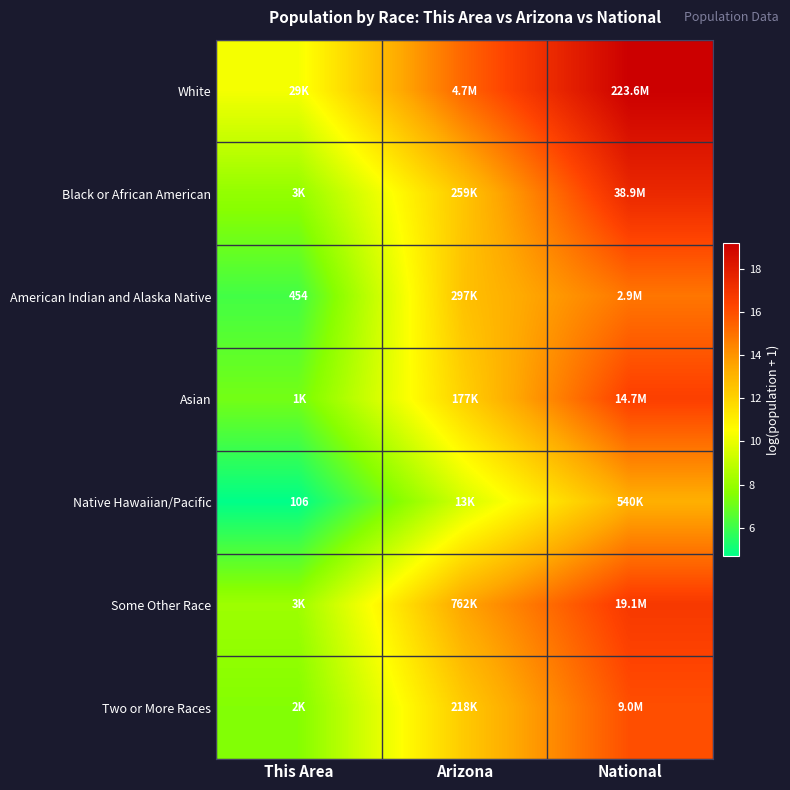

At which label does White first exceed 15?

Arizona